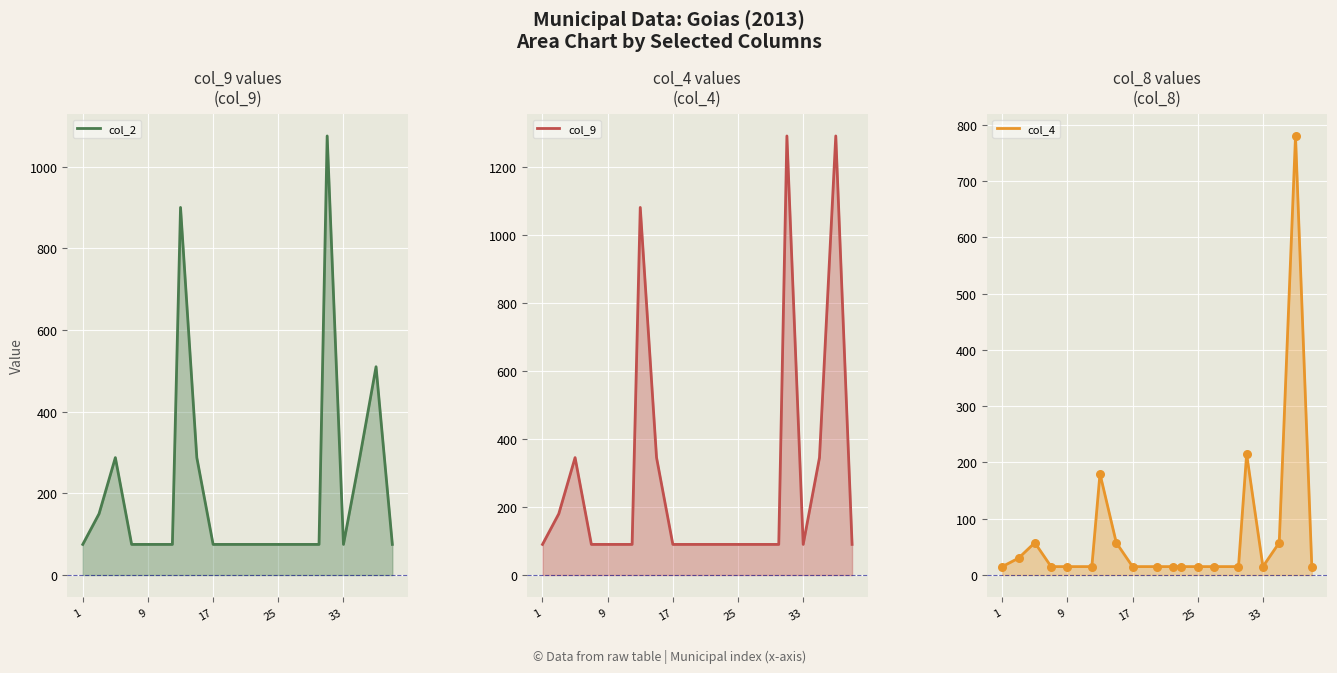

Which series reaches the minimum Y coordinate?

col_4